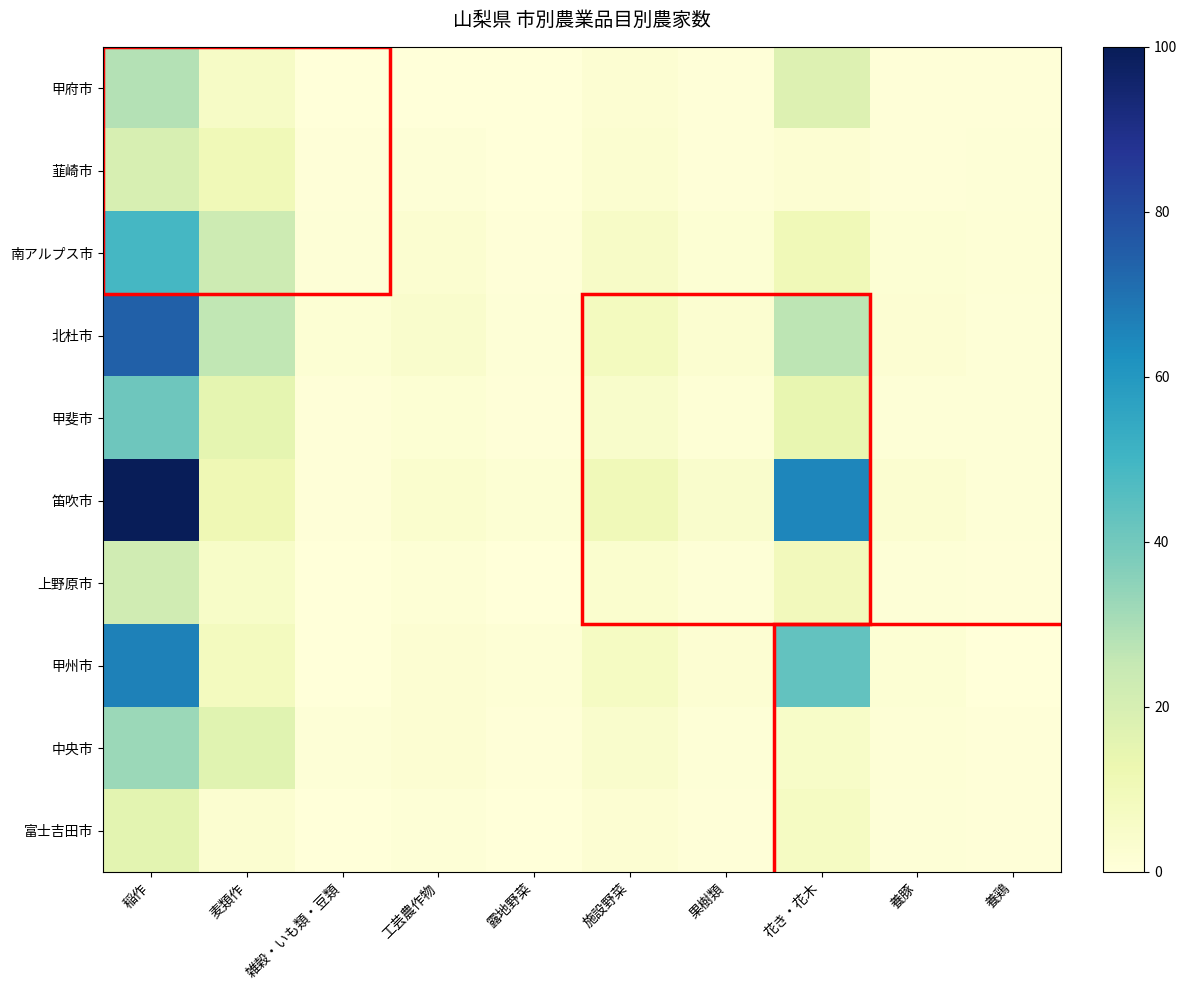

What is the greatest value displayed?

100.0